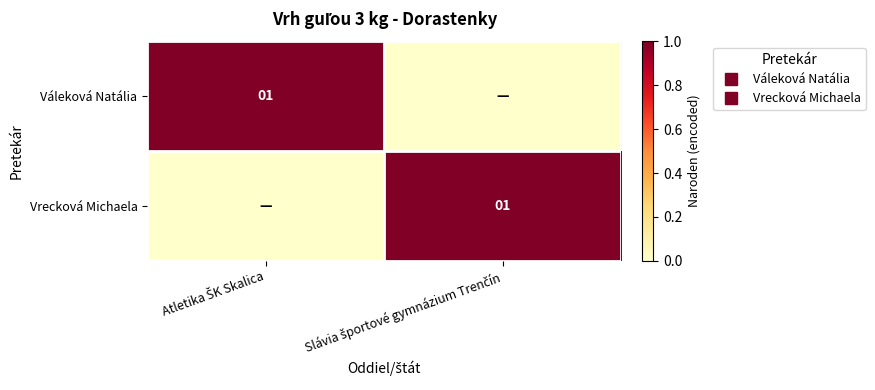

The value of Váleková Natália at Slávia športové gymnázium Trenčín is 0. True or false?

False